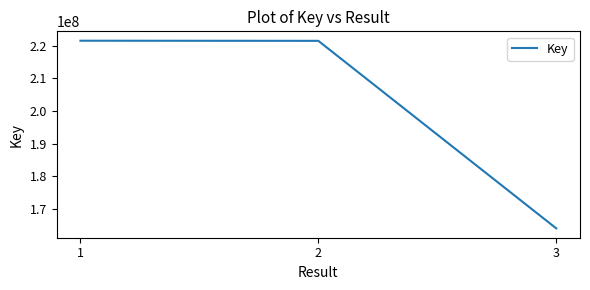

The value at 3 is 164076099. True or false?

True